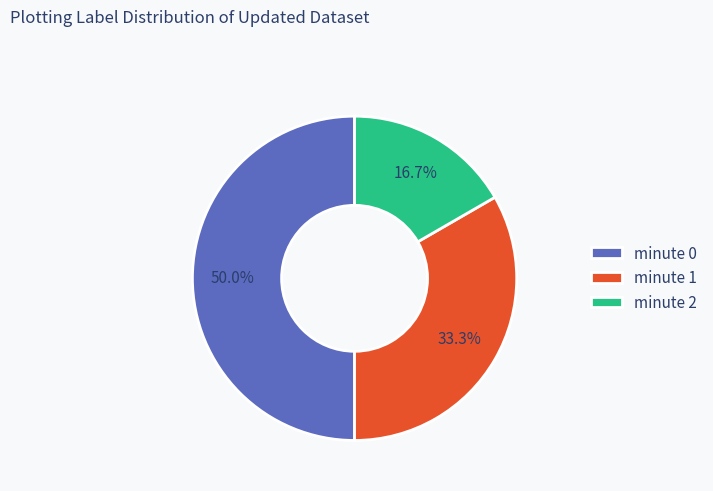

To the nearest percent, what is the difference between the largest and smallest slice percentages?

33%